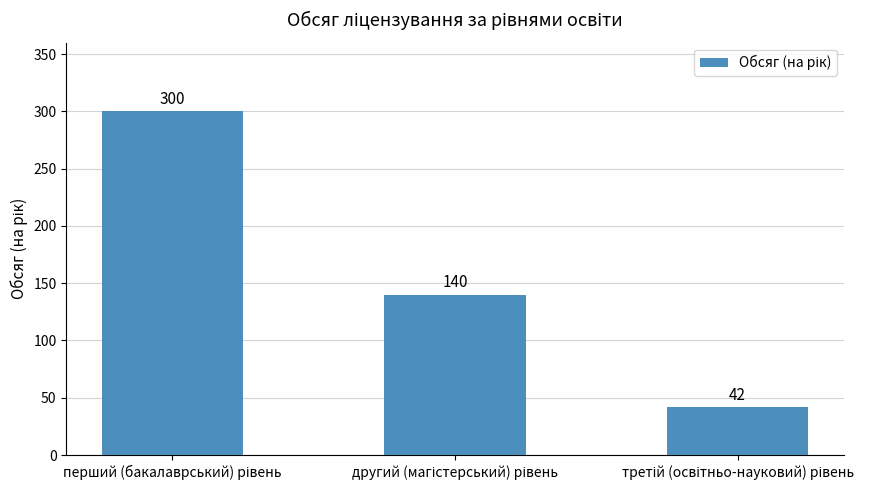

Count the values in the range 42 to 300.

3